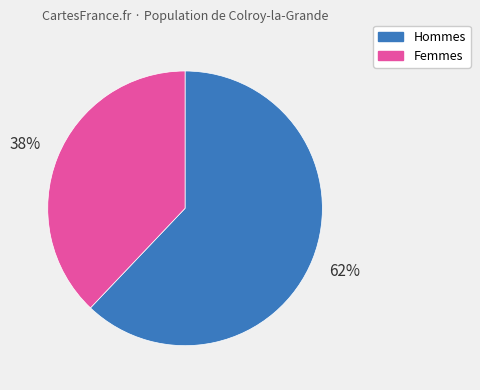

To the nearest percent, what is the difference between the largest and smallest slice percentages?

24%